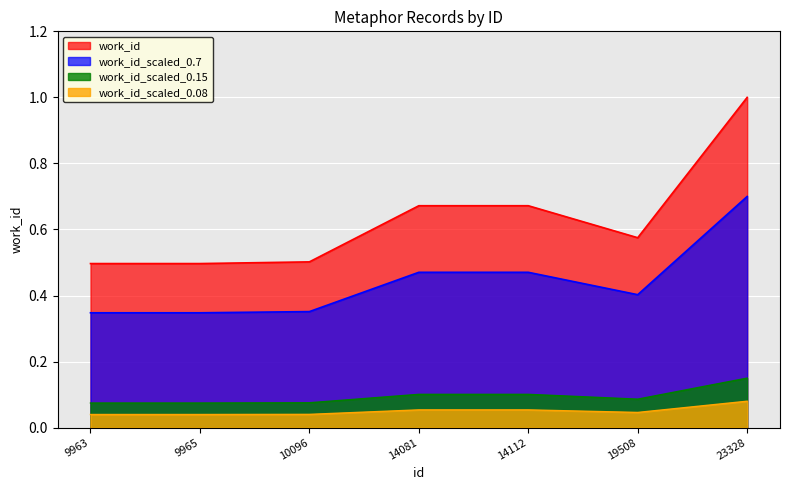

What is the value of the 2nd point from the left?

0.5